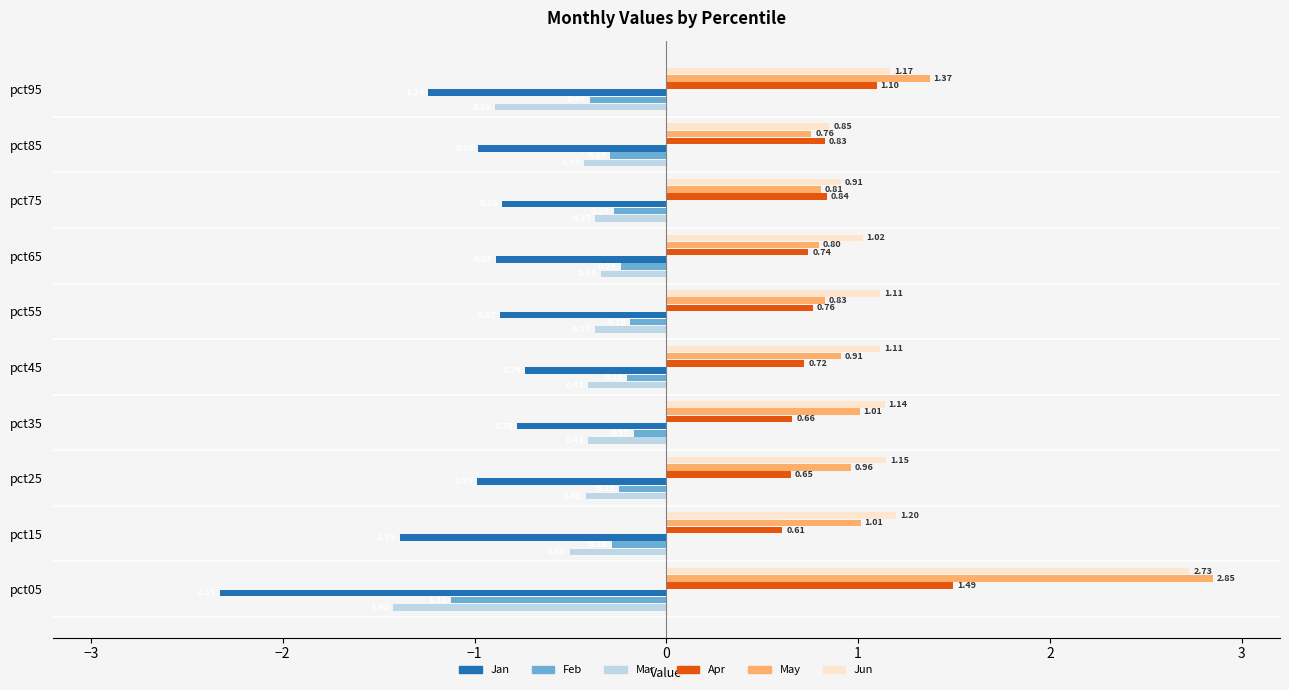

What is the sum of all Apr values?

8.4